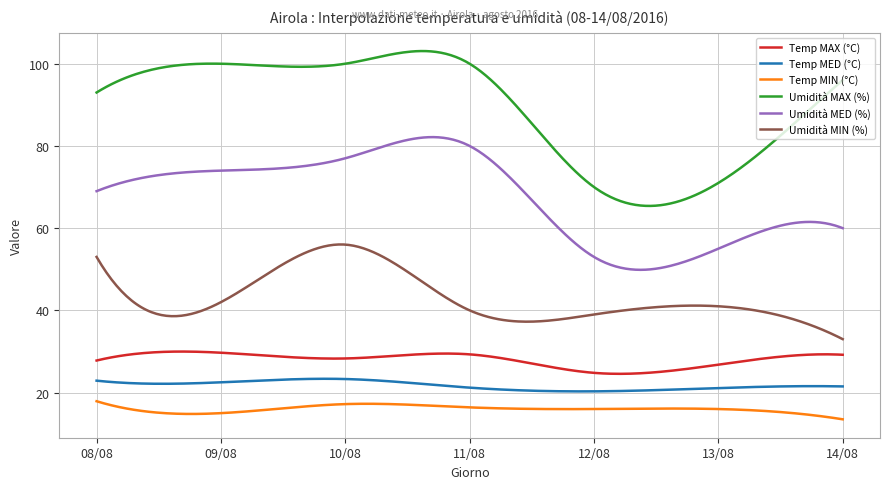

How many series are shown in this chart?

6